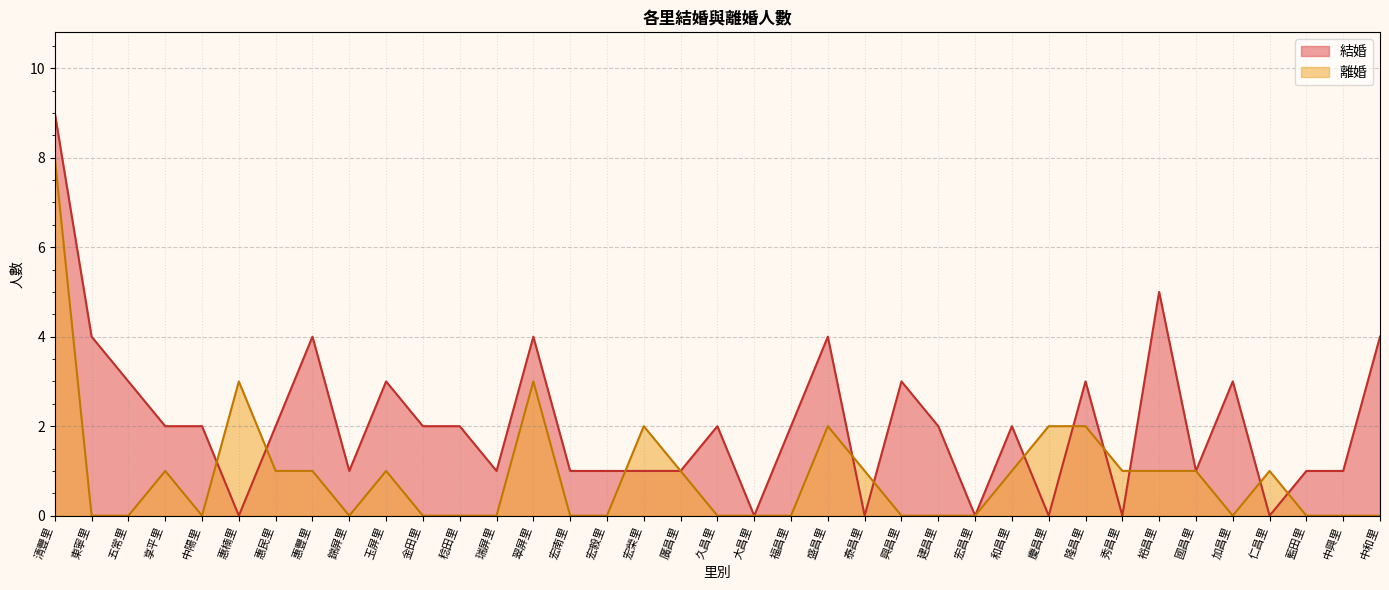

Which series has the largest total across all categories?

結婚